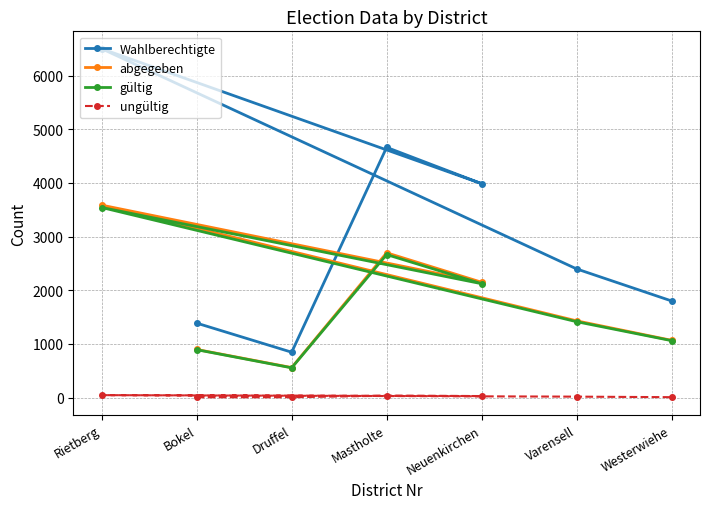

Which has a higher value, Neuenkirchen or Westerwiehe?

Neuenkirchen